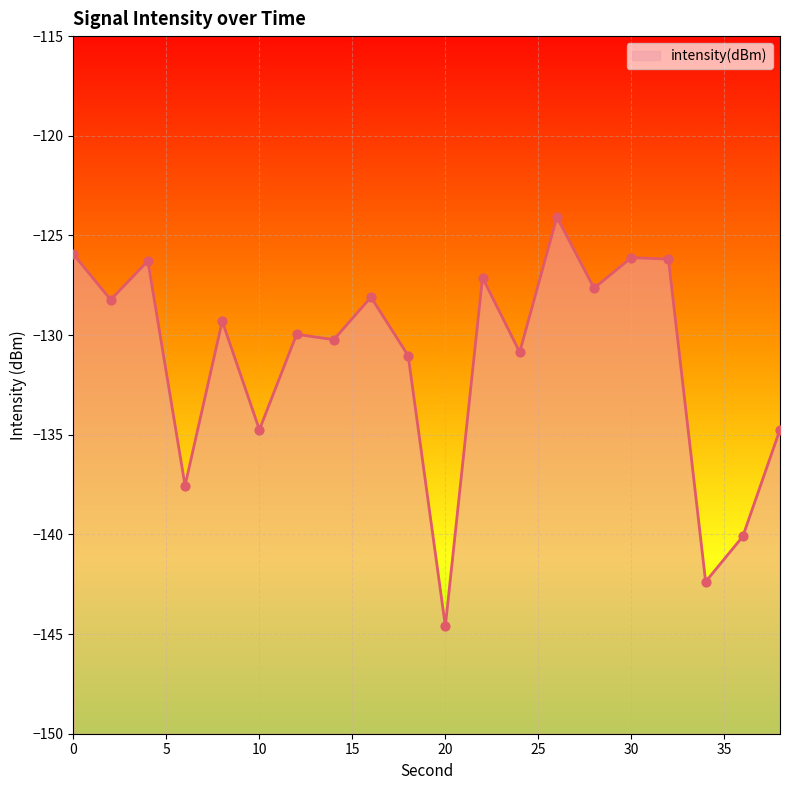

What is the change in value from 0 to 30?

-0.2